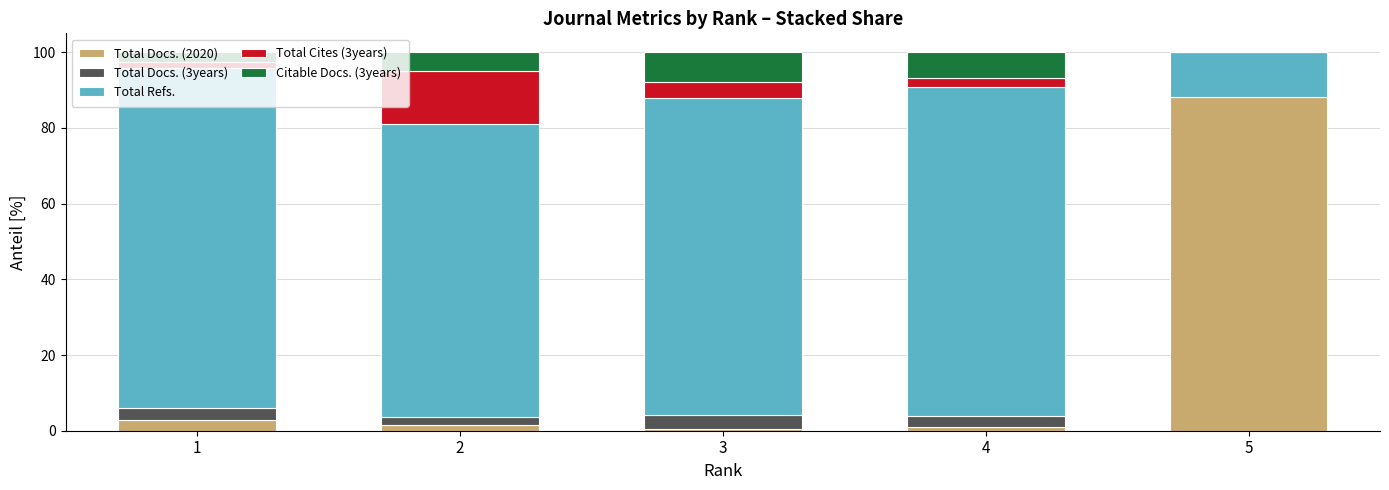

Which has a higher value, 1 or 4?

1